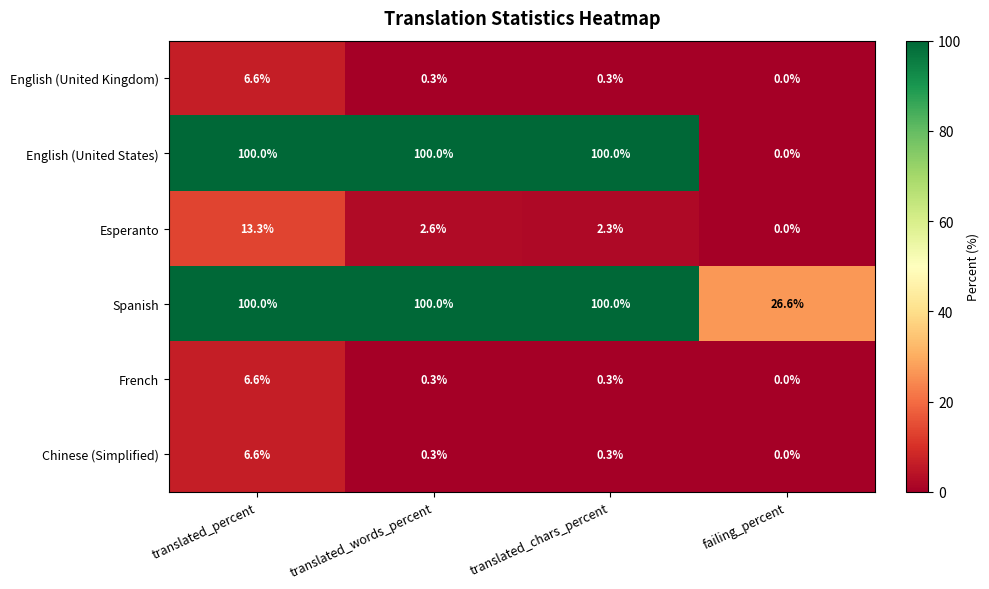

Is it true that English (United States) equals -66.4 at failing_percent?

False